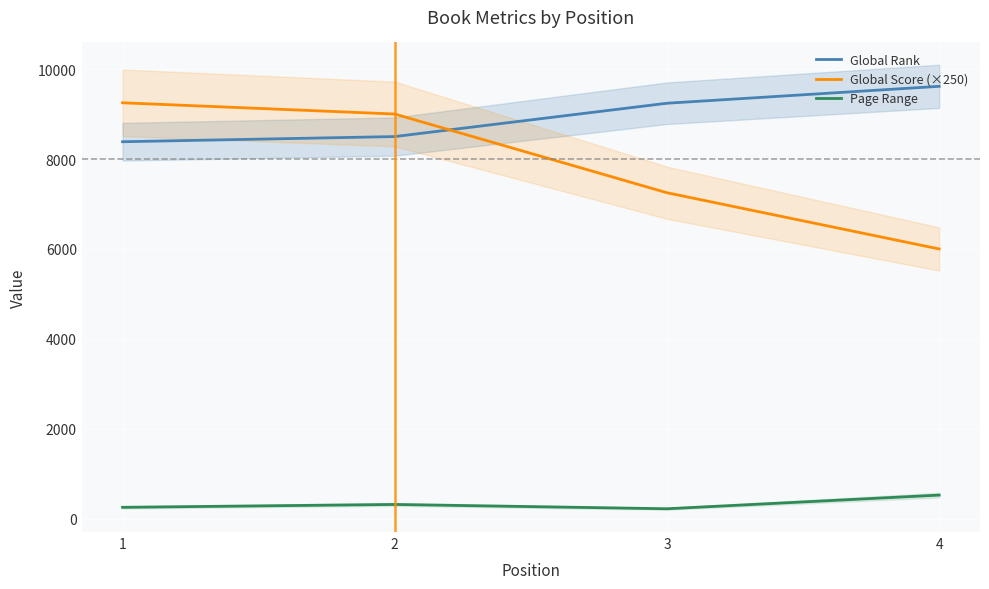

Reading right to left, transcribe all the data shown in this chart.

Global Rank: 4=9616	3=9240	2=8499	1=8384
Global Score (×250): 4=6000	3=7250	2=9000	1=9250
Page Range: 4=528	3=224	2=320	1=256